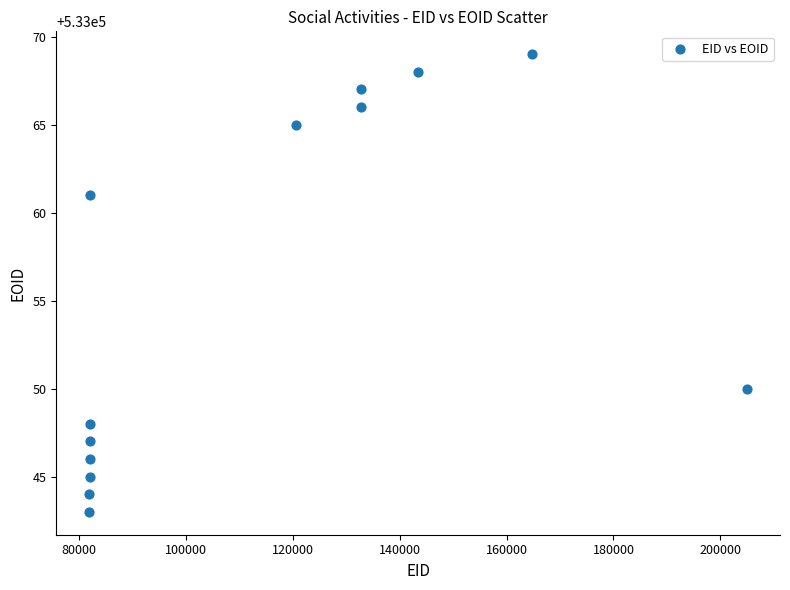

What Y value in the scatter plot is closest to 533056?

533061